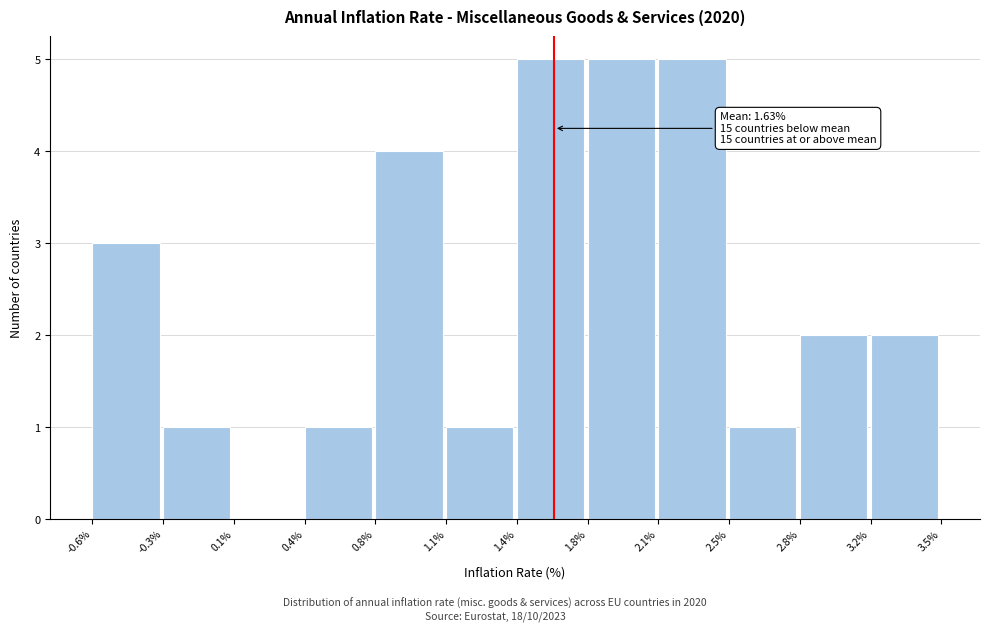

Reading right to left, transcribe all the data shown in this chart.

3.2%=2	2.8%=2	2.5%=1	2.1%=5	1.8%=5	1.4%=5	1.1%=1	0.8%=4	0.4%=1	0.1%=0	-0.3%=1	-0.6%=3